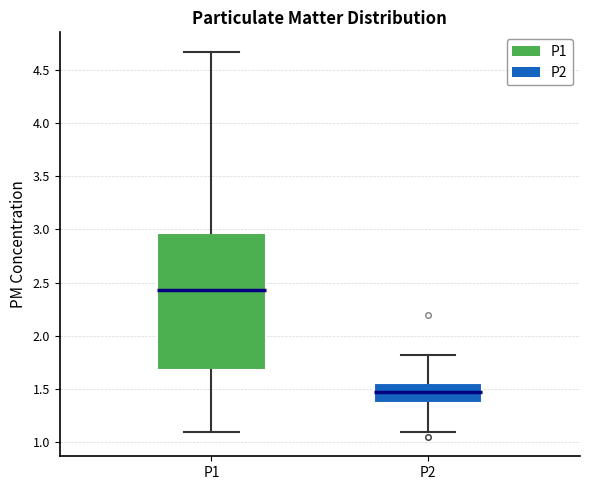

Which box has the lowest median line?

P2